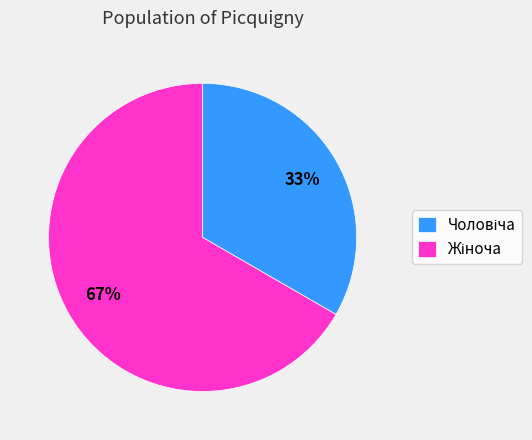

To the nearest percent, what is the average slice percentage?

50%